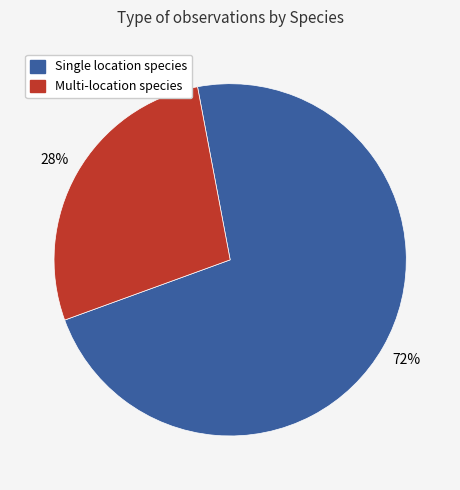

Does any single category account for the majority?

Yes